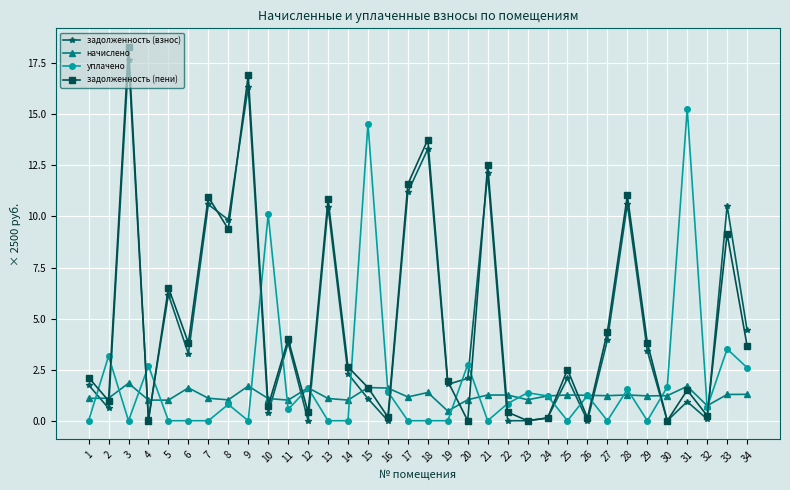

At which label does уплачено reach its peak?

31